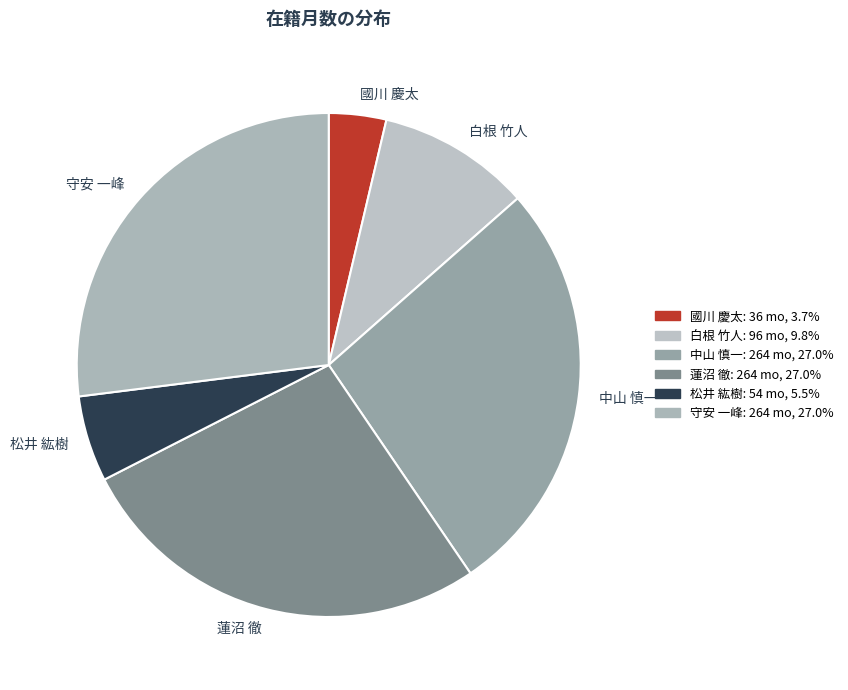

Which slice is the smallest?

國川 慶太